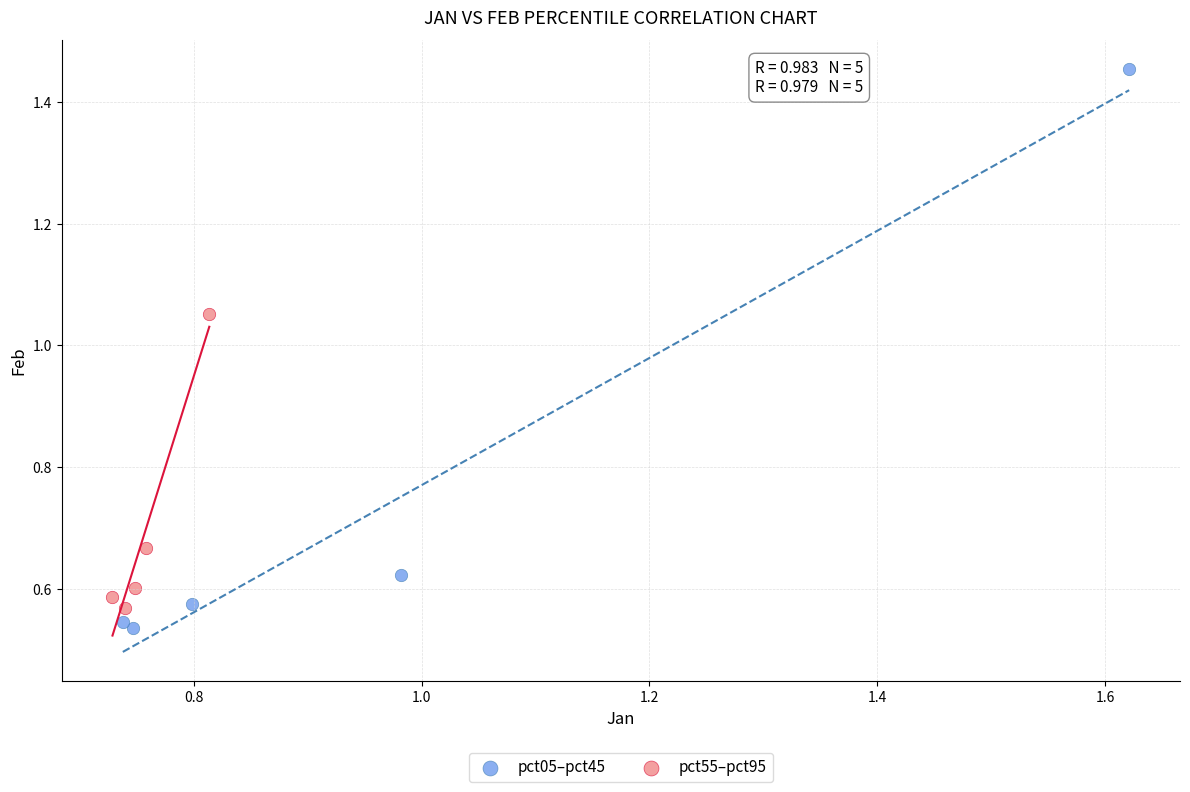

Which series contains the highest Y value?

pct05–pct45